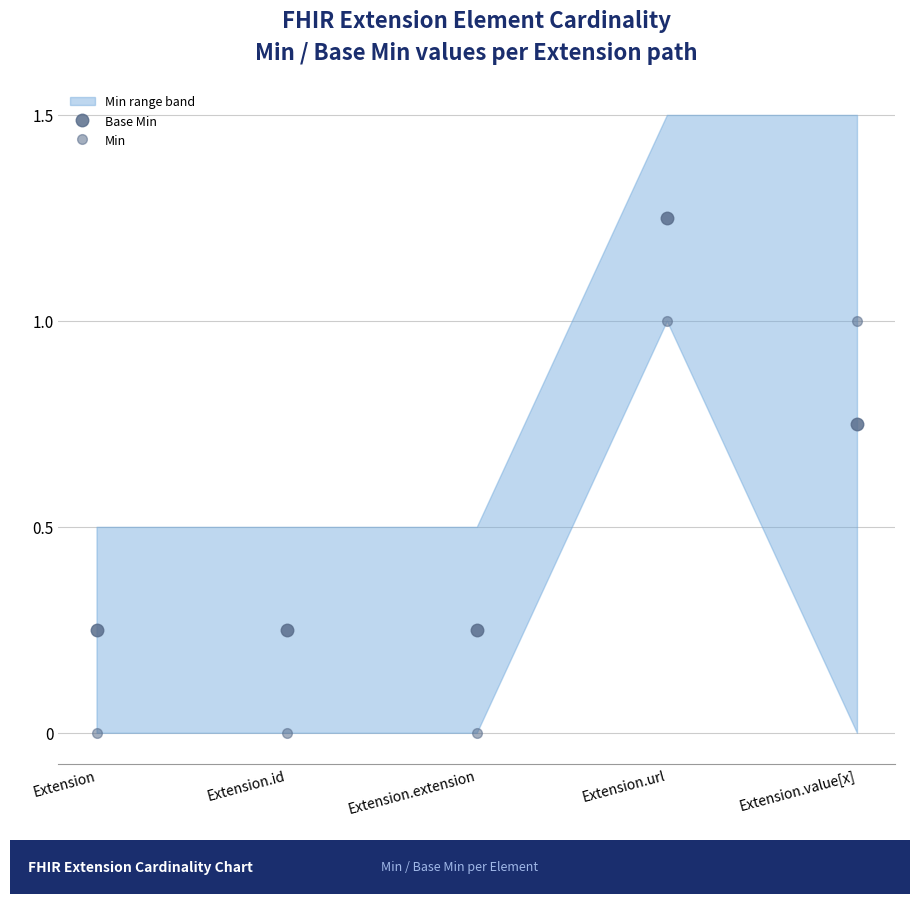

How many categories are shown in the chart?

5